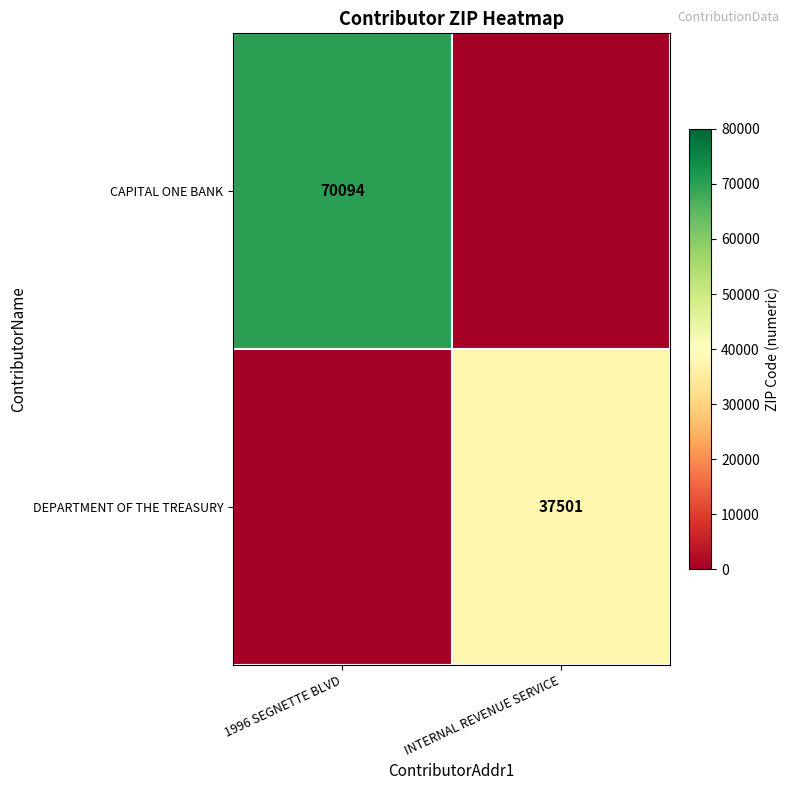

The value of DEPARTMENT OF THE TREASURY at INTERNAL REVENUE SERVICE is 37501. True or false?

True